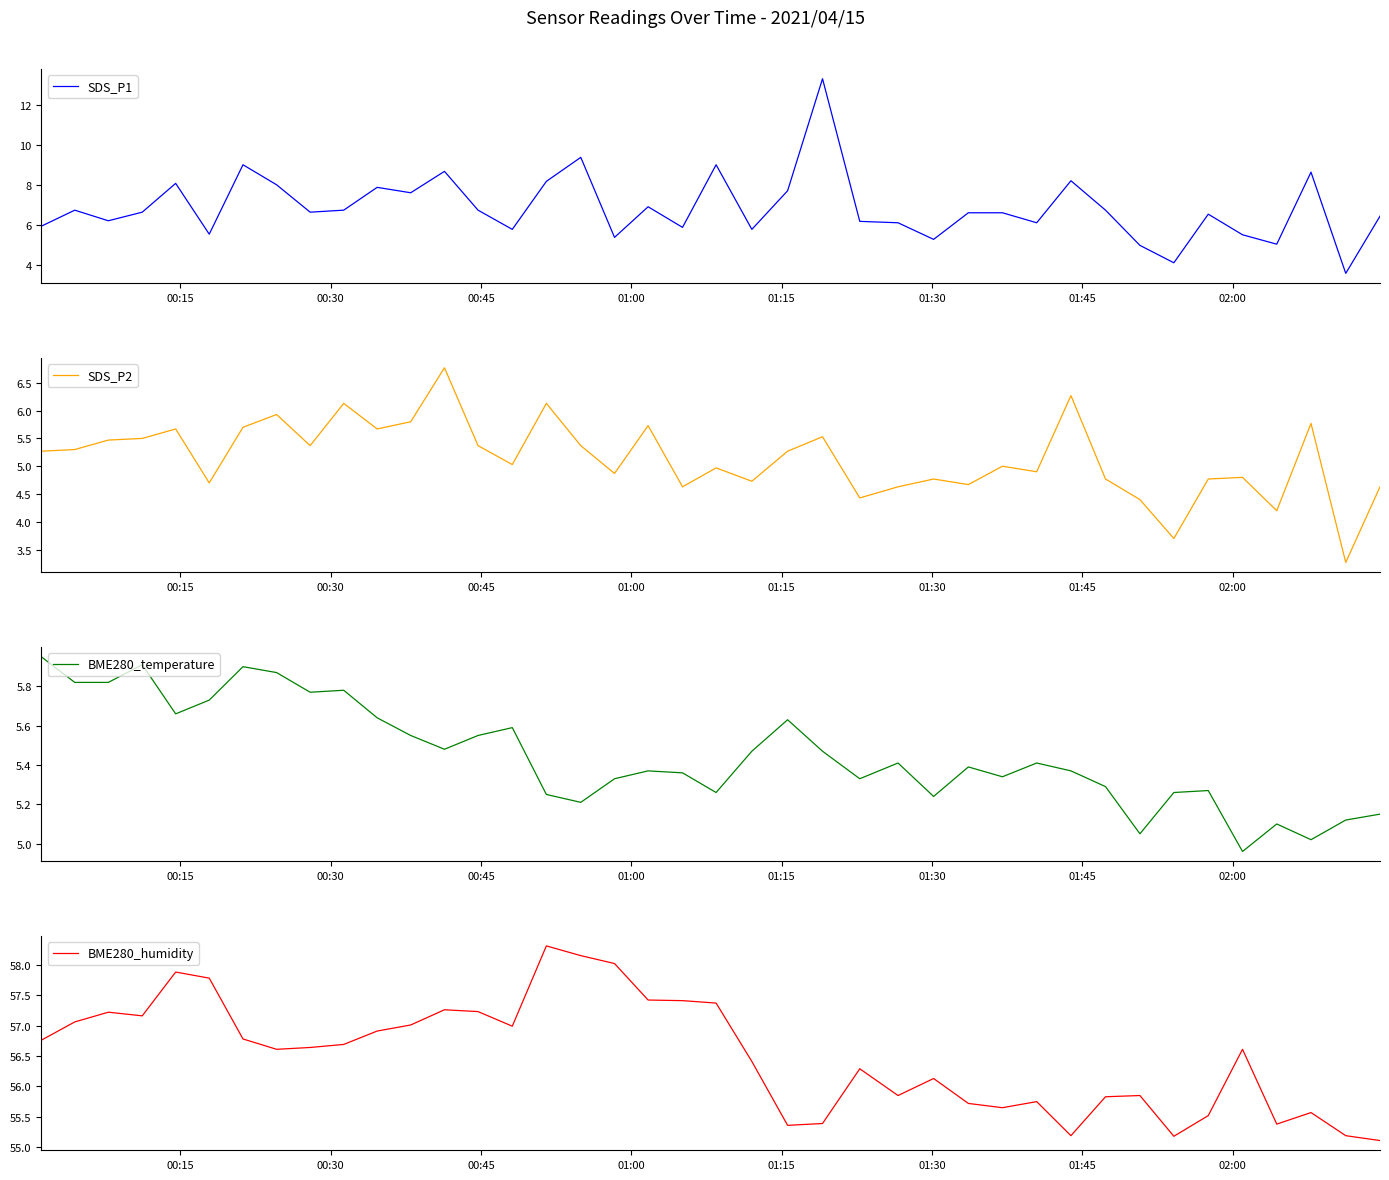

In BME280_humidity, how many points are lower than both neighbors (excluding endpoints)?

9